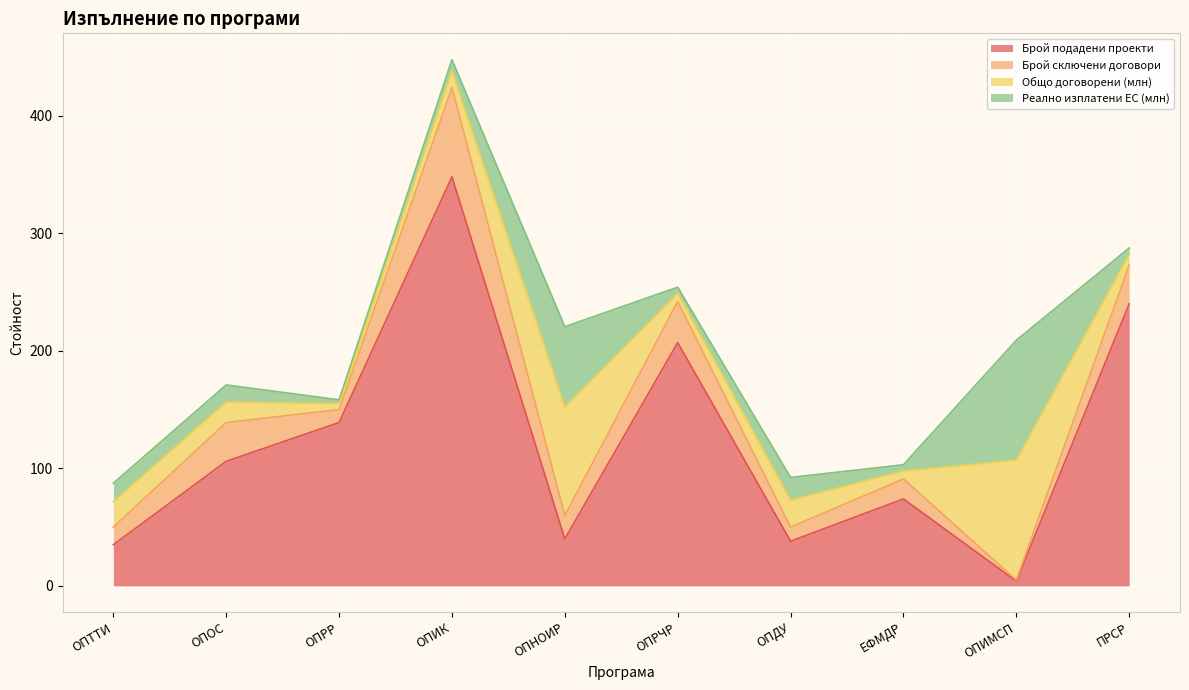

Reading left to right, extract all data points from this chart.

Брой подадени проекти: 35.0	106.0	139.0	348.0	40.0	207.0	38.0	74.0	4.0	240.0
Брой сключени договори: 15.0	33.0	11.0	76.0	20.0	35.0	12.0	17.0	1.0	33.0
Общо договорени (млн): 21.5	17.4	5.1	13.8	92.1	6.9	22.9	6.8	102.0	8.9
Реално изплатени ЕС (млн): 15.8	14.6	3.3	9.8	68.5	5.2	19.4	5.3	102.0	5.5